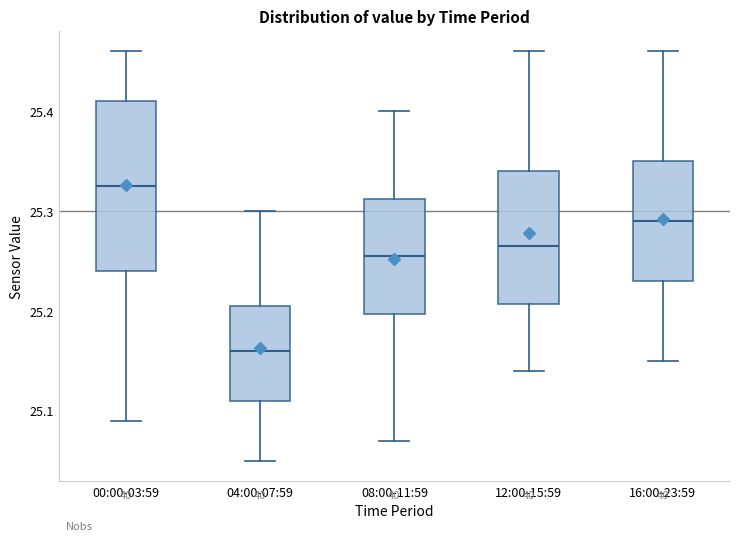

Reading left to right, read every box against the y-axis: the position of its median line, the range the box covers, and the ends of its whiskers. The values are not printed on the chart, so give them approximately, as read against the axis.

00:00-03:59: median 25.33, box 25.24 to 25.41, whiskers 25.09 to 25.46
04:00-07:59: median 25.16, box 25.11 to 25.21, whiskers 25.05 to 25.30
08:00-11:59: median 25.26, box 25.20 to 25.31, whiskers 25.07 to 25.40
12:00-15:59: median 25.27, box 25.21 to 25.34, whiskers 25.14 to 25.46
16:00-23:59: median 25.29, box 25.23 to 25.35, whiskers 25.15 to 25.46